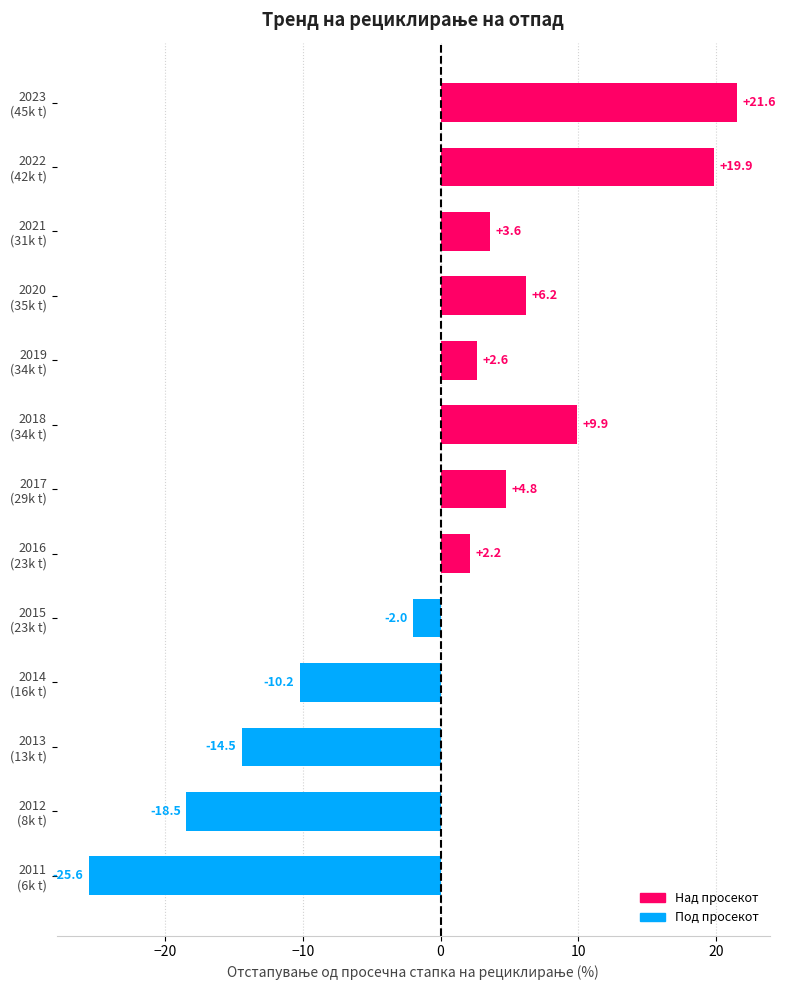

Does the chart contain stacked bars?

No